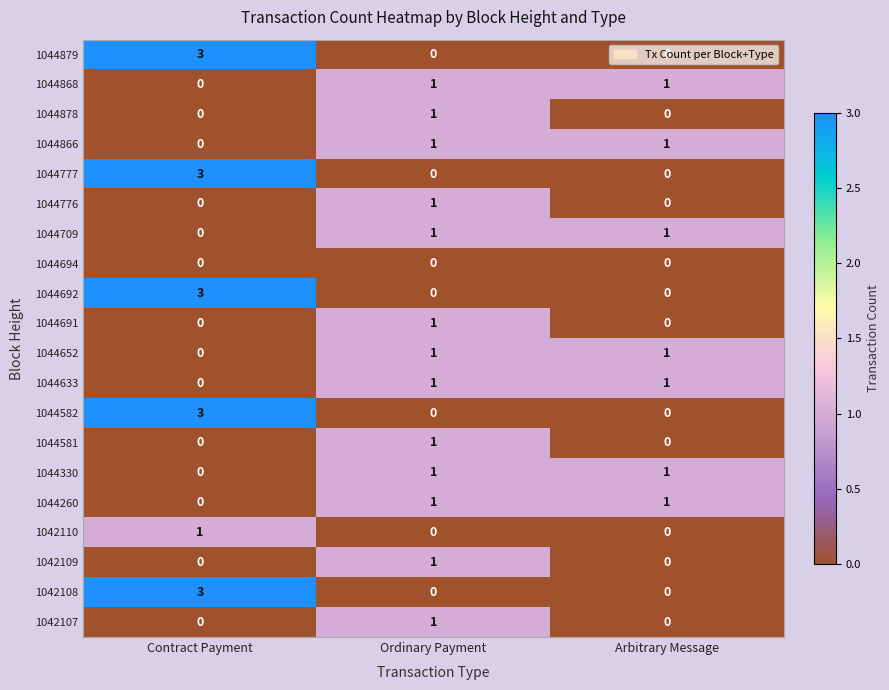

What is the greatest value displayed?

3